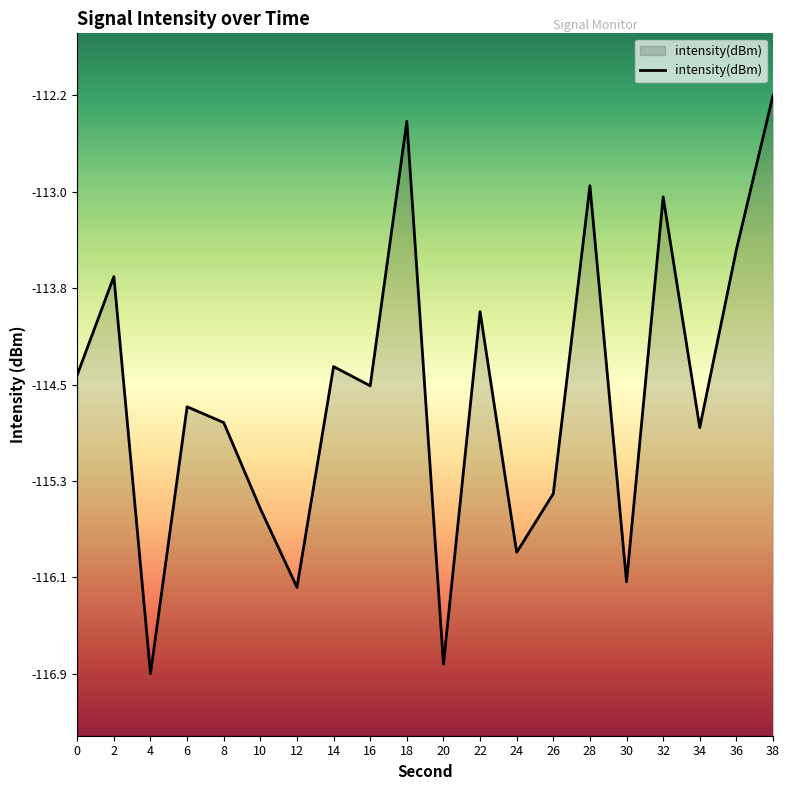

True or false: the data shows -112.2 at 38.

True